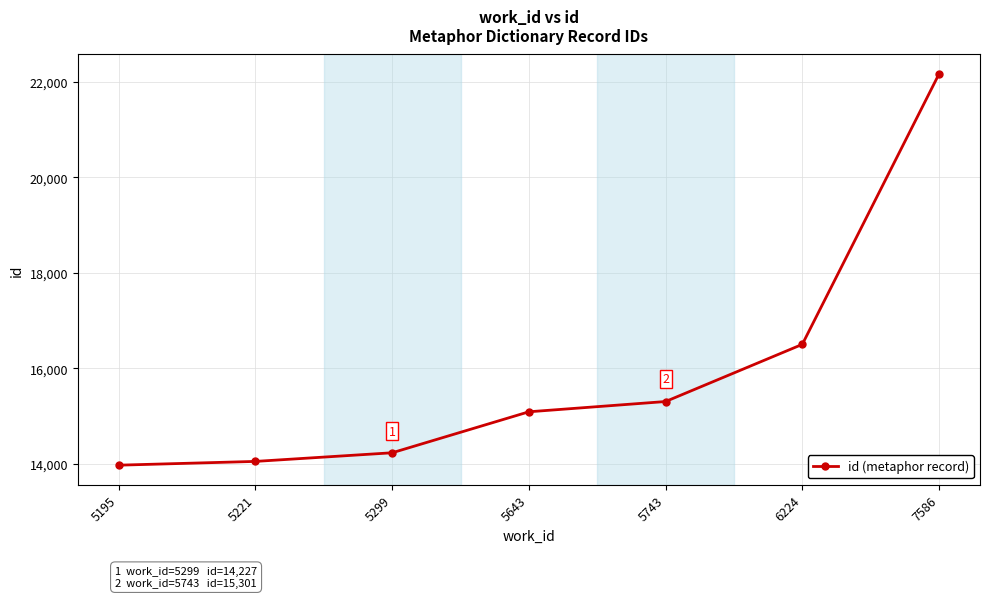

Reading right to left, transcribe all the data shown in this chart.

7586=22165	6224=16499	5743=15301	5643=15086	5299=14227	5221=14046	5195=13967